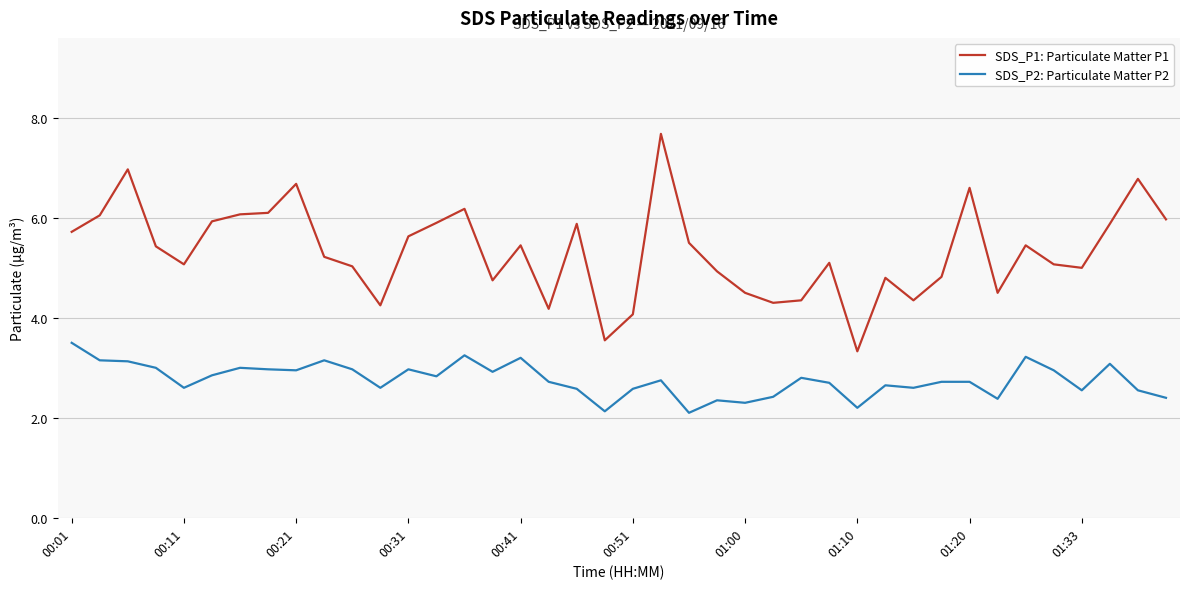

Rank the series by their average value, from lowest to highest.

SDS_P2: Particulate Matter P2, SDS_P1: Particulate Matter P1